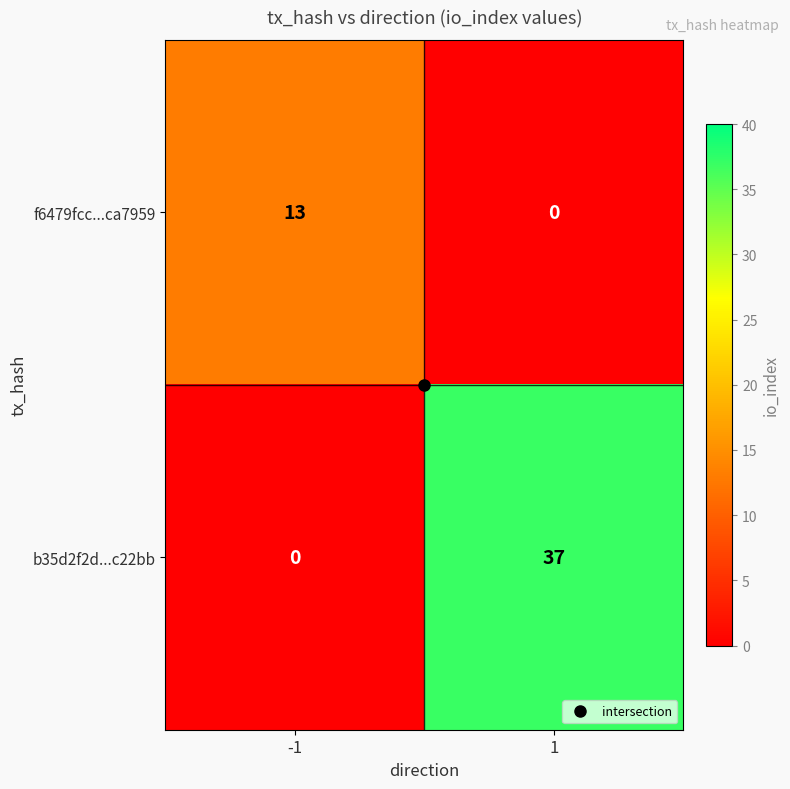

What is the sum of the f6479fcc...ca7959 values at 1 and -1?

13